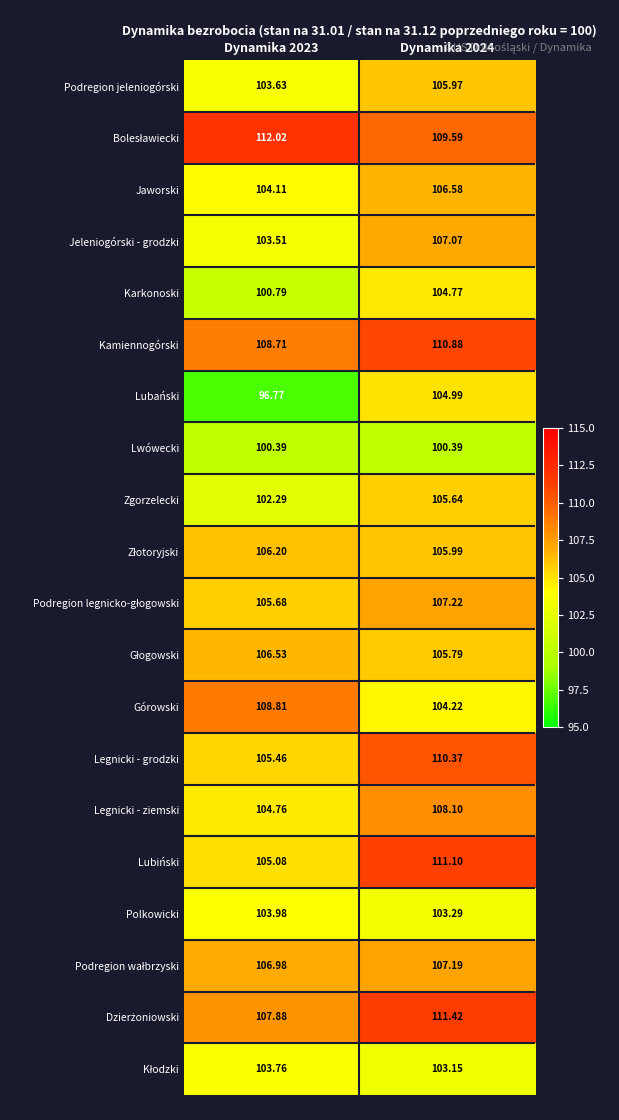

Between Dynamika 2023 and Dynamika 2024, which series saw the biggest shift?

Lubański